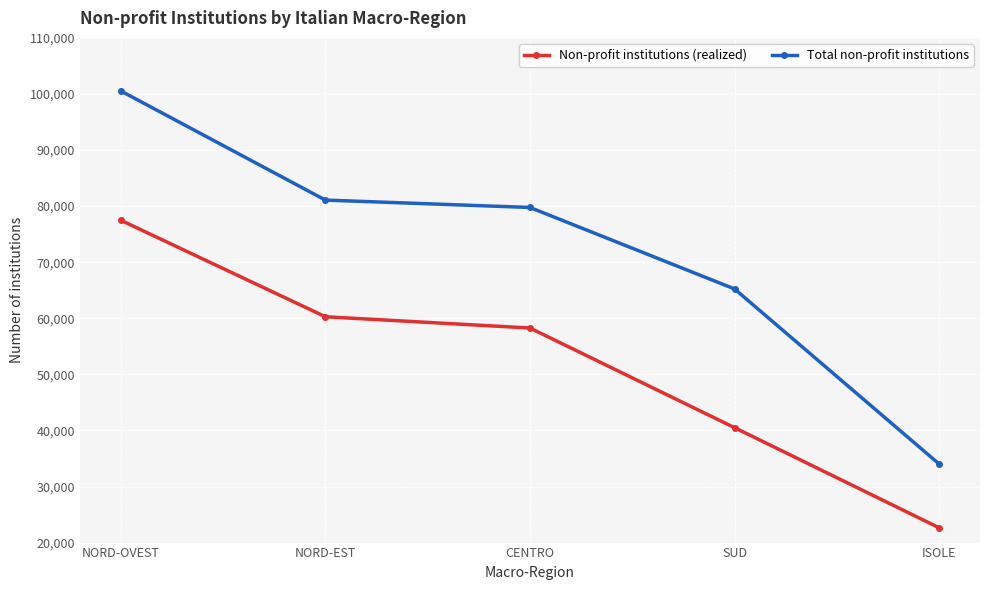

True or false: Non-profit institutions (realized) and Total non-profit institutions cross at least once.

False